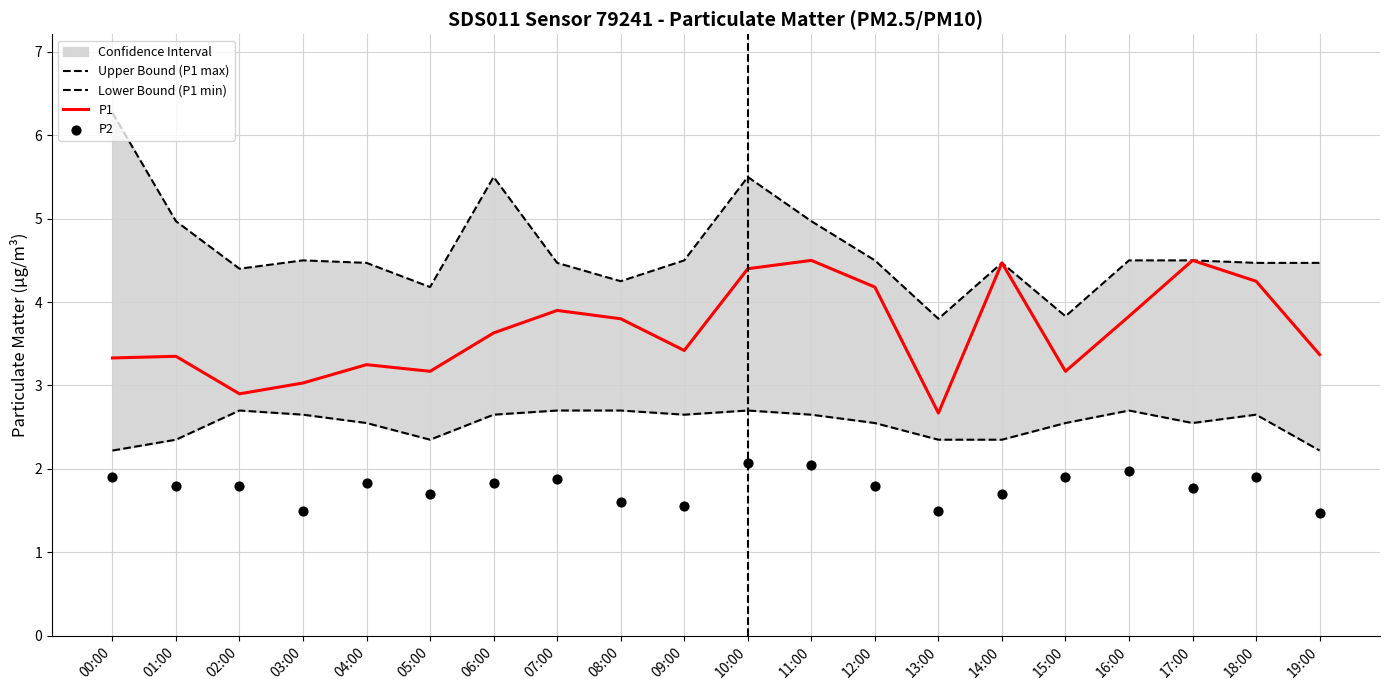

At how many categories does at least one series exceed 4?

18